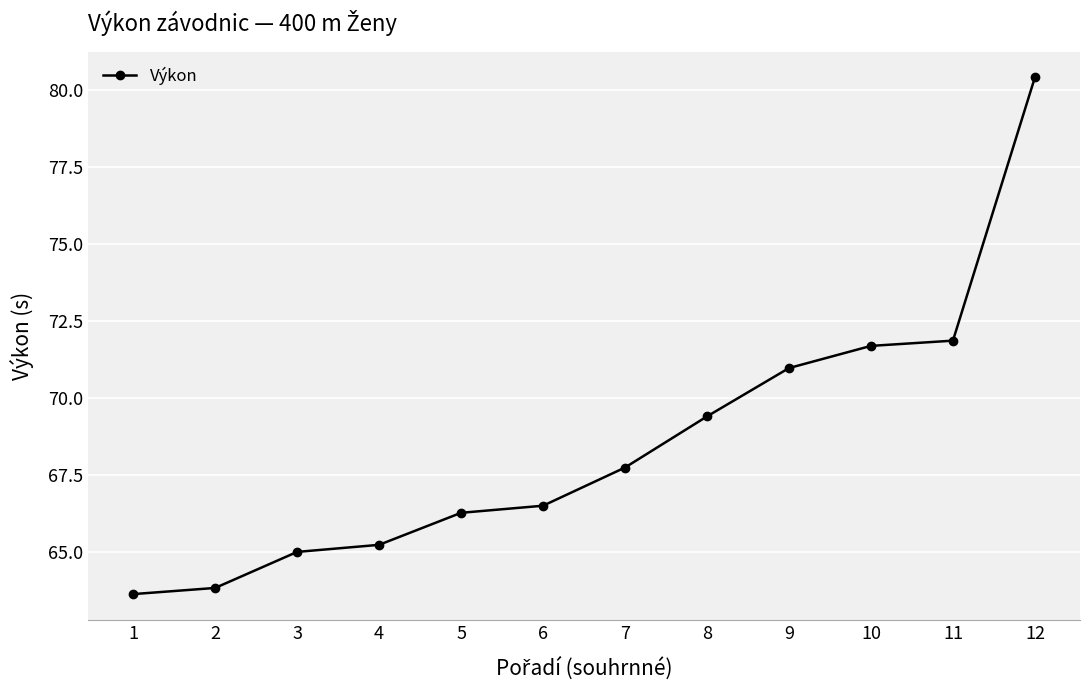

Which label corresponds to the largest value in the chart?

12